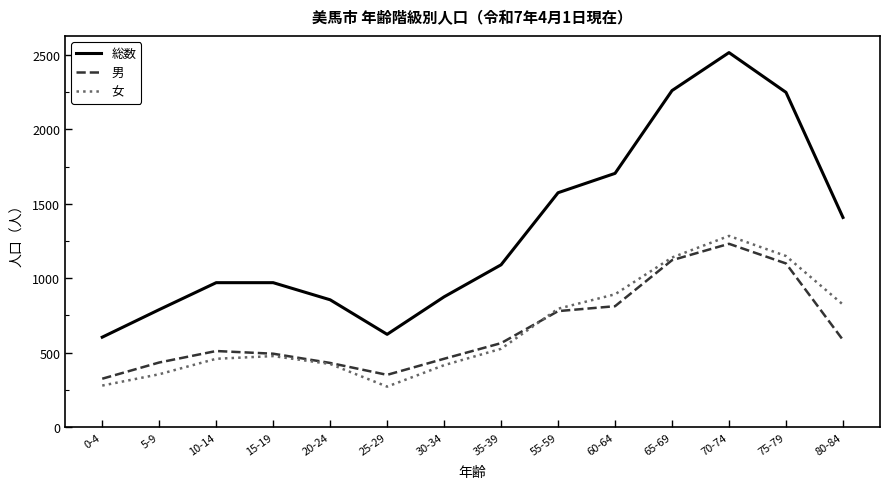

True or false: 総数 and 女 cross at least once.

False